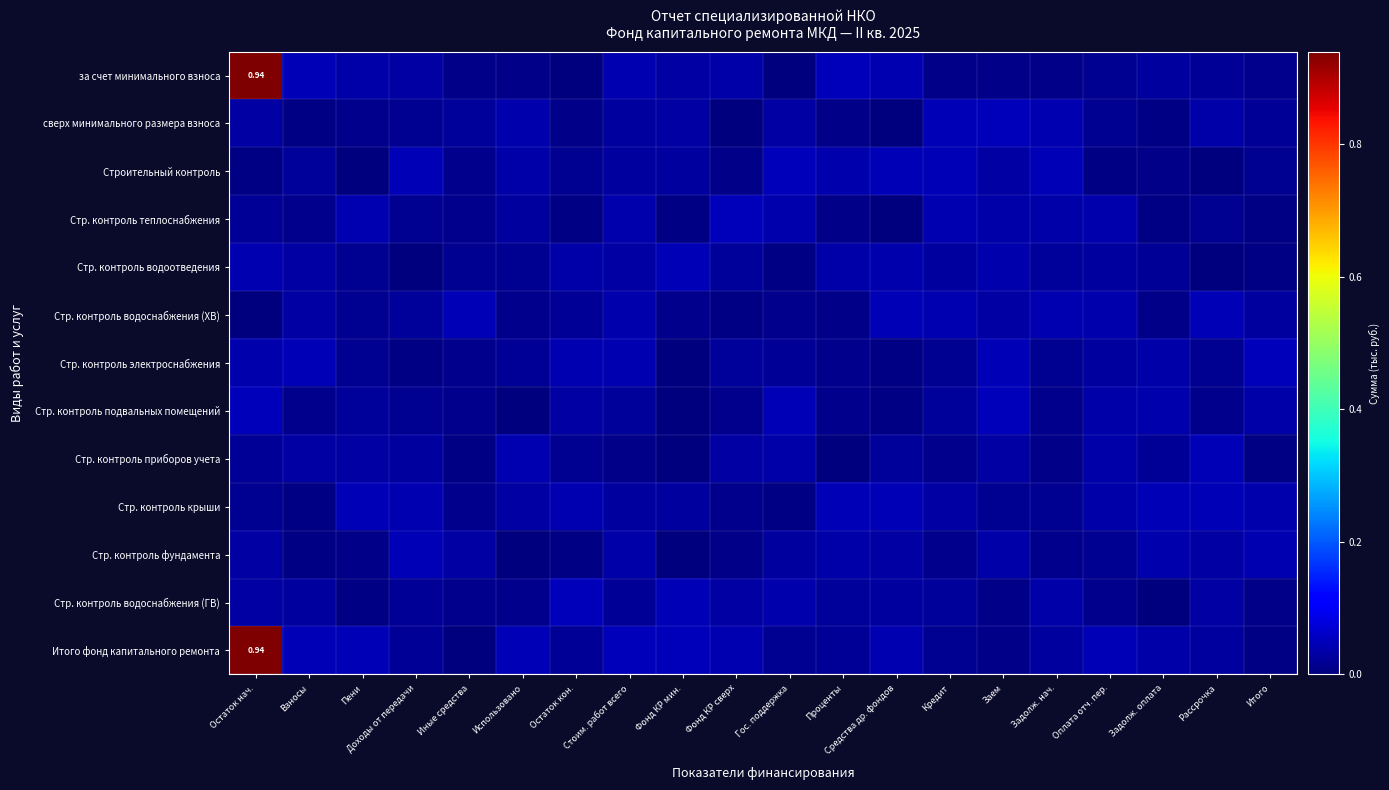

The value of Стр. контроль водоотведения at Гос. поддержка is 0.0. True or false?

True